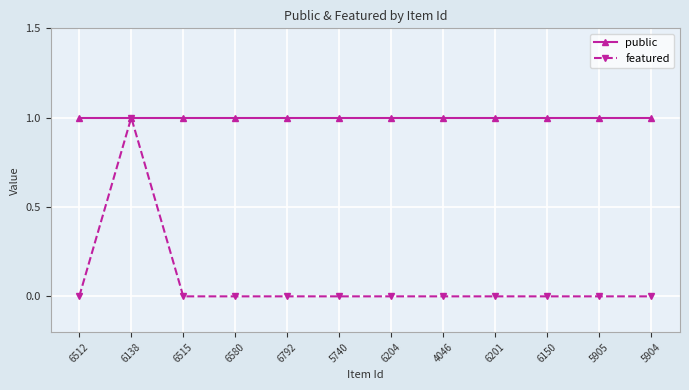

What is the difference between the maximum and minimum values in the featured series?

1